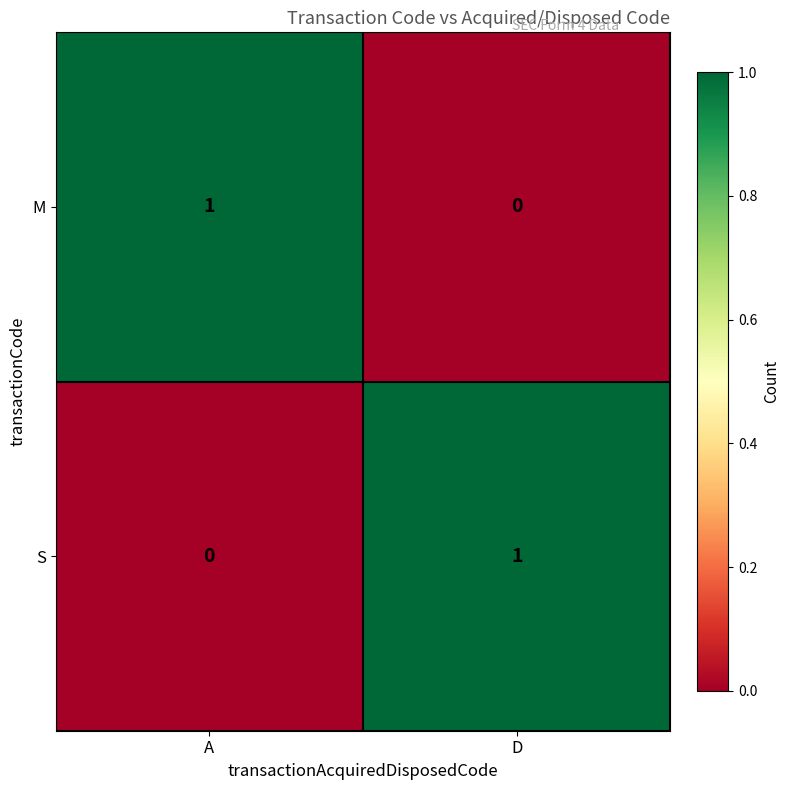

List the labels in order of M value, smallest first.

D, A